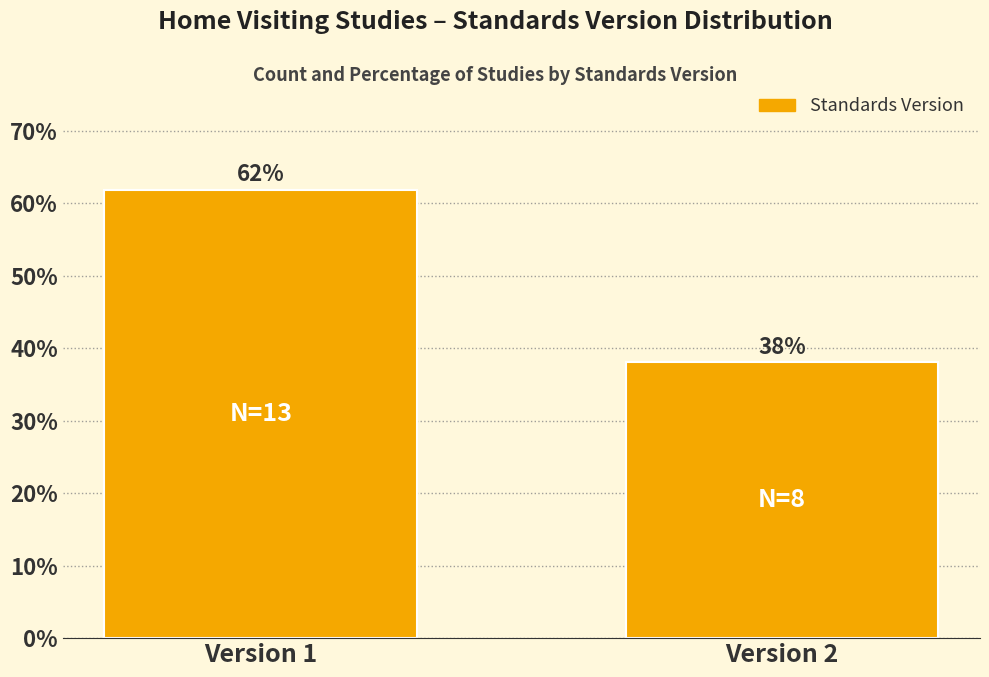

Rank the categories by value from highest to lowest.

Version 1, Version 2